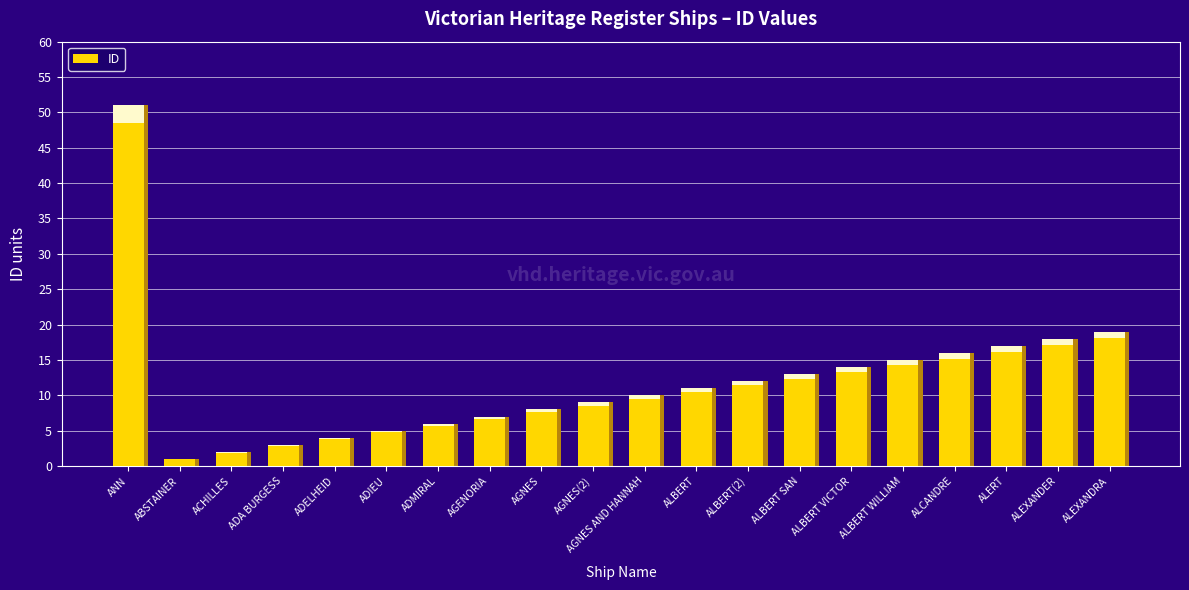

What is the greatest value displayed?

51